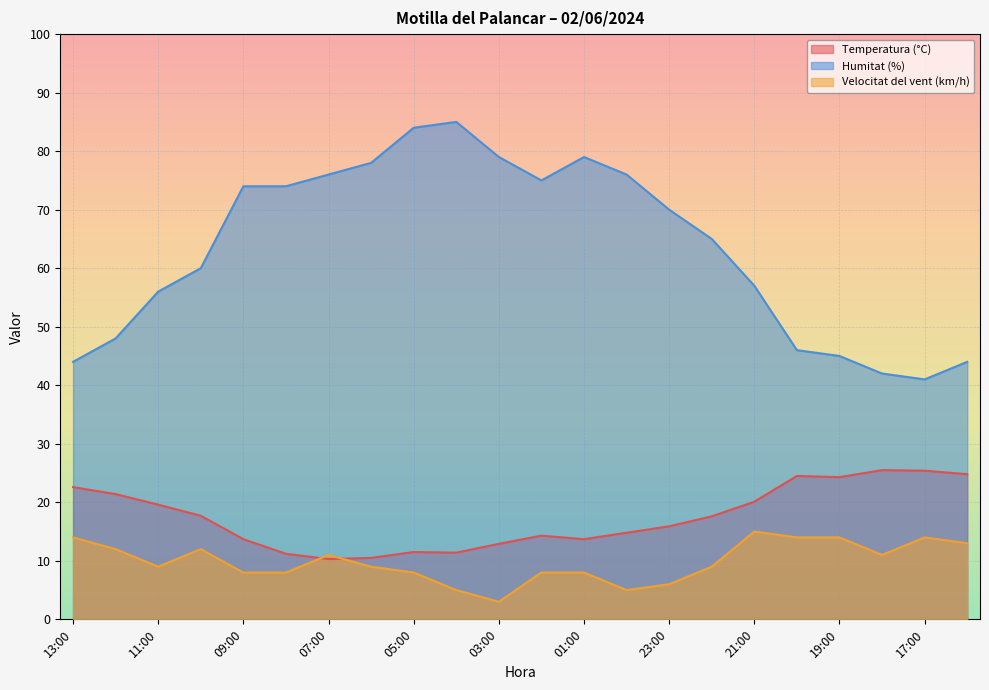

True or false: Humitat (%) and Velocitat del vent (km/h) intersect in this chart.

False